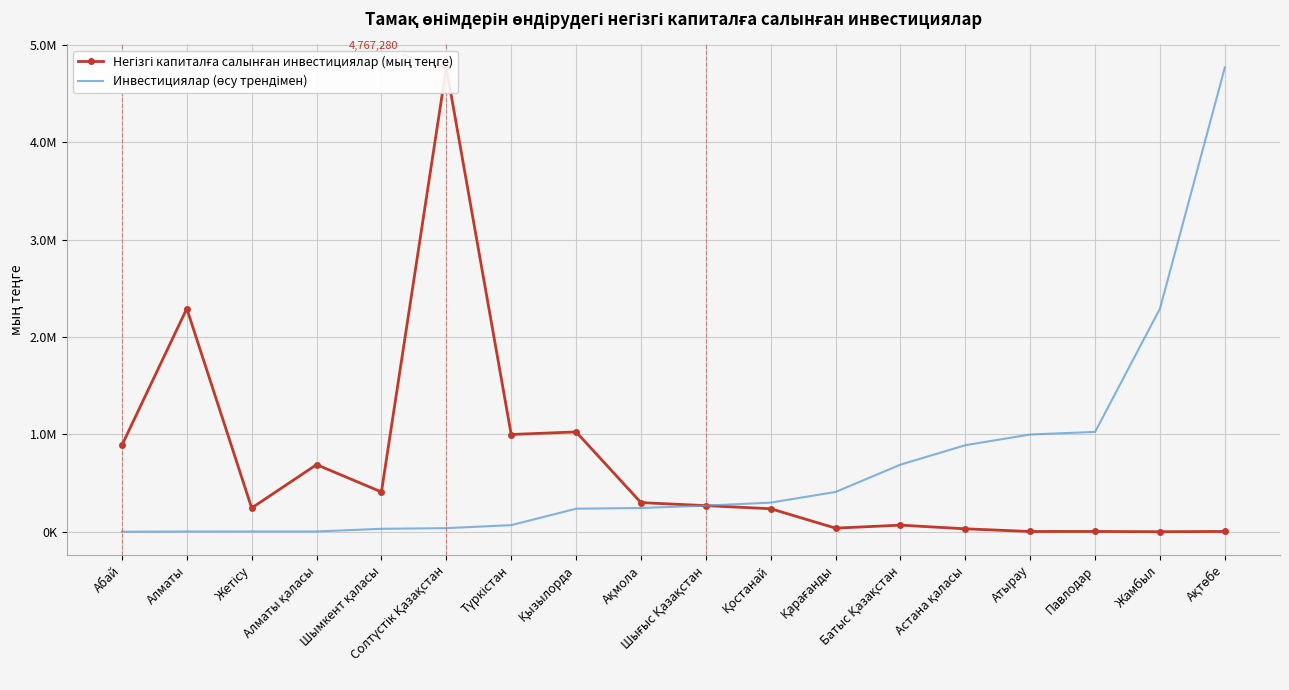

What is the spread (max minus min) of values at Ақмола?

55313